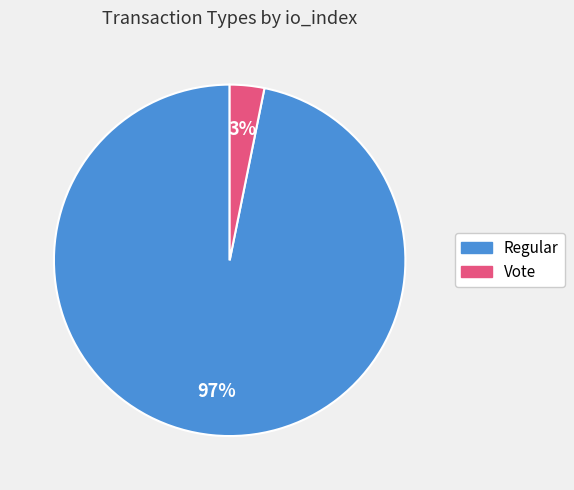

True or false: Vote accounts for 3% of the total.

True